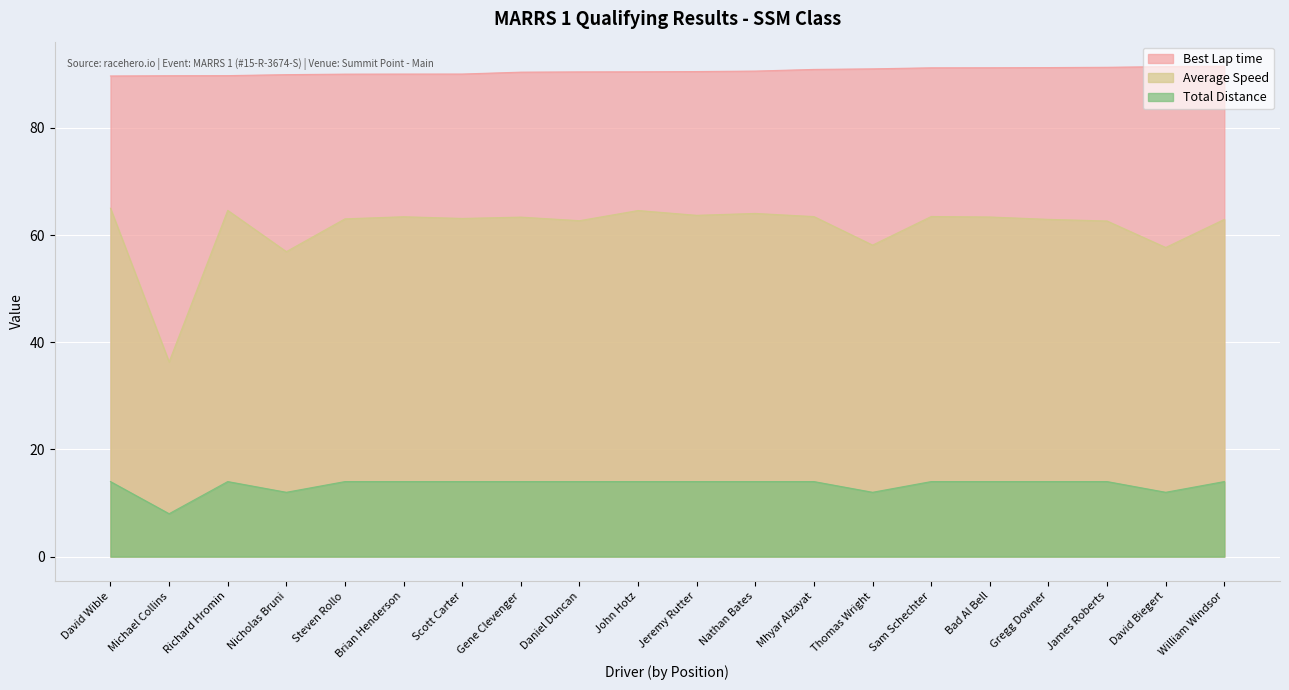

What is the sum of all Total Distance values?

268.0